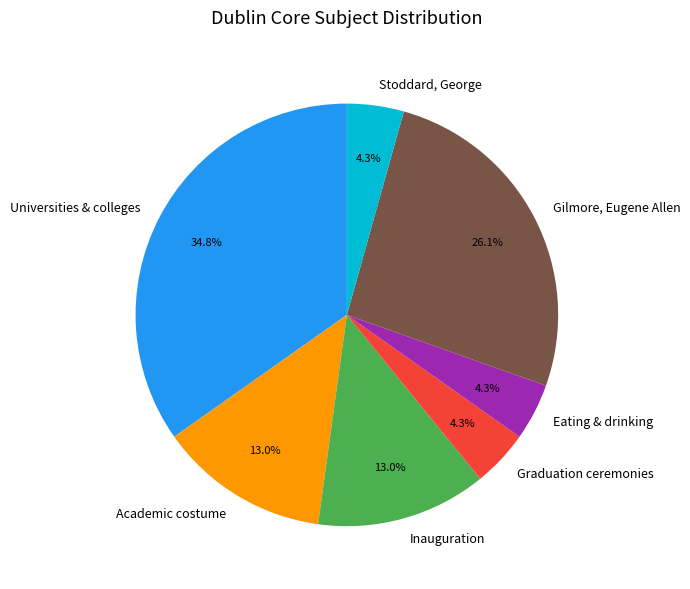

Between Stoddard, George and Inauguration, which is larger?

Inauguration